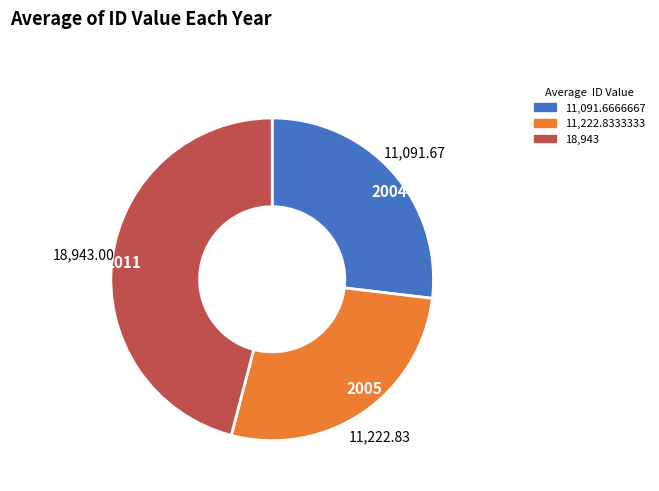

Combined, do 2004 and 2005 account for over 50%?

Yes